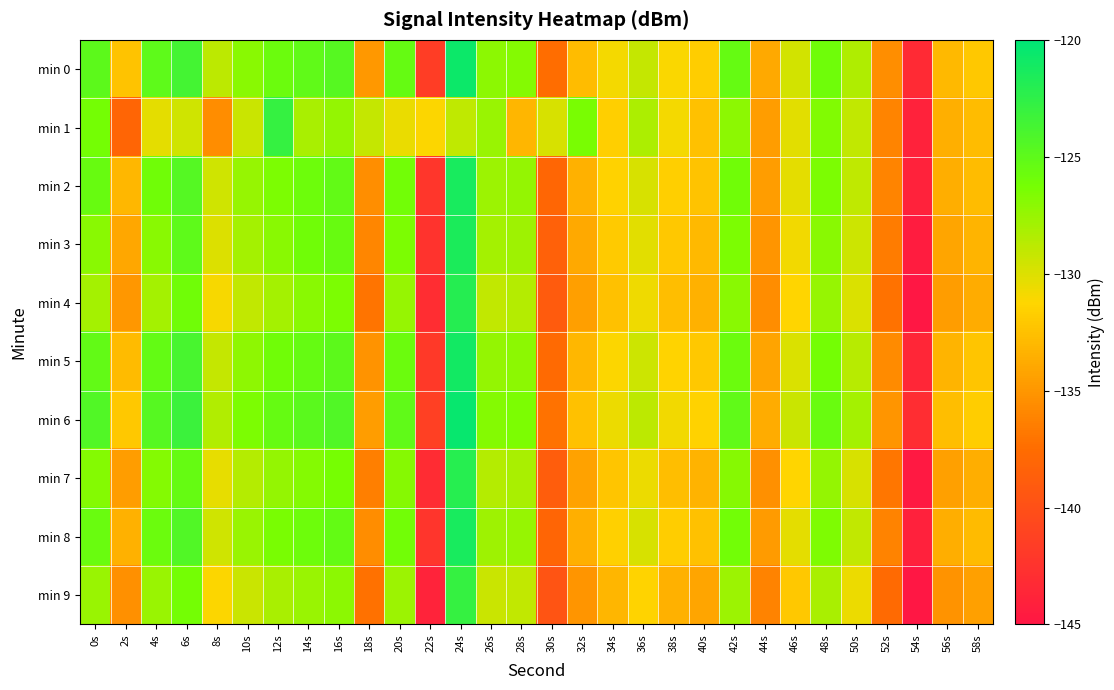

List the series in order of their peak value, highest first.

min 6, min 0, min 5, min 2, min 8, min 3, min 4, min 7, min 1, min 9